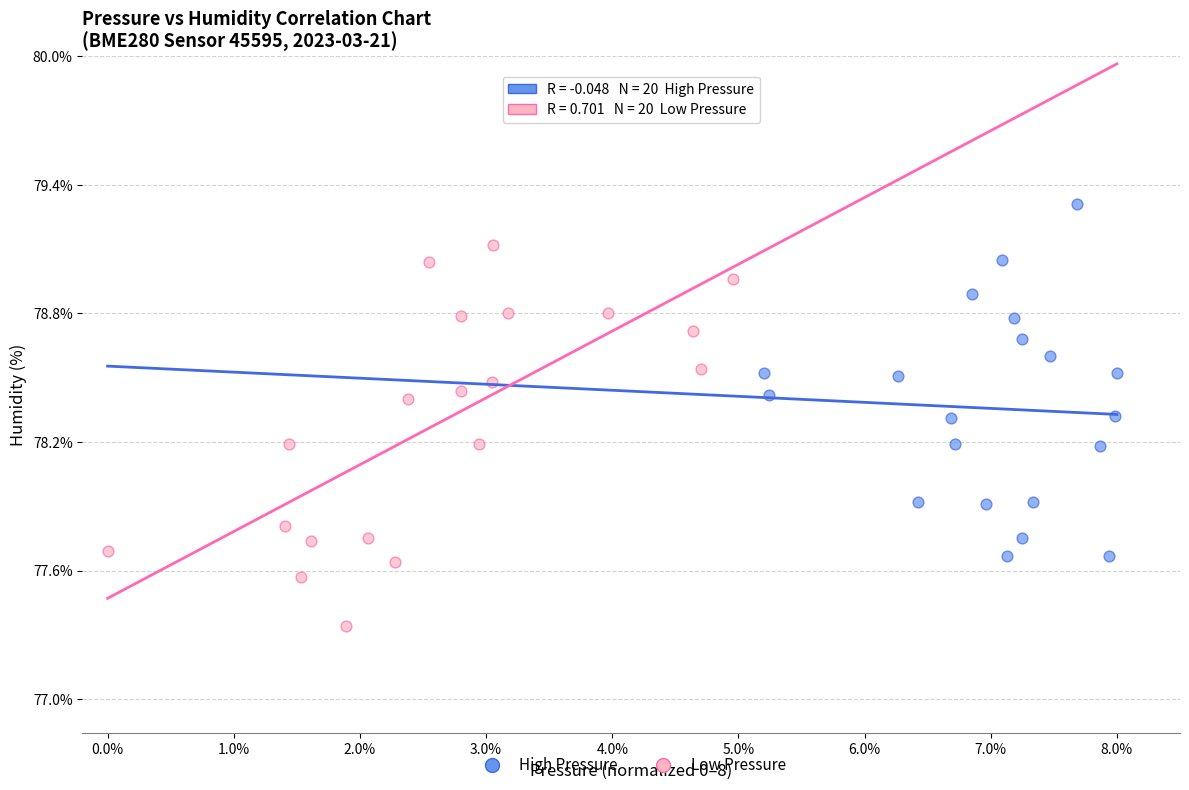

Which series reaches the maximum Y coordinate?

High Pressure